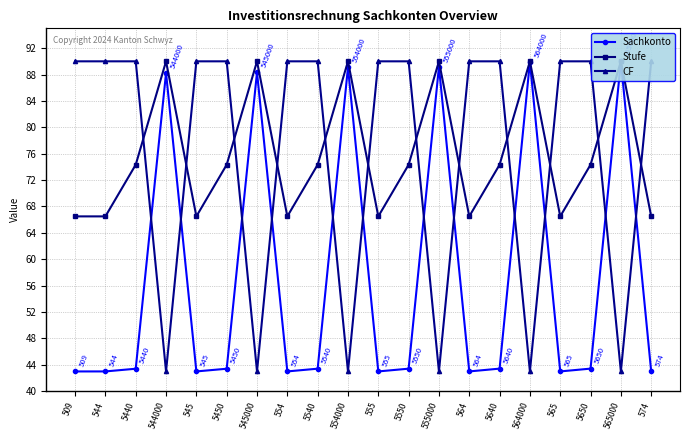

At which category does Stufe reach its first local valley?

545